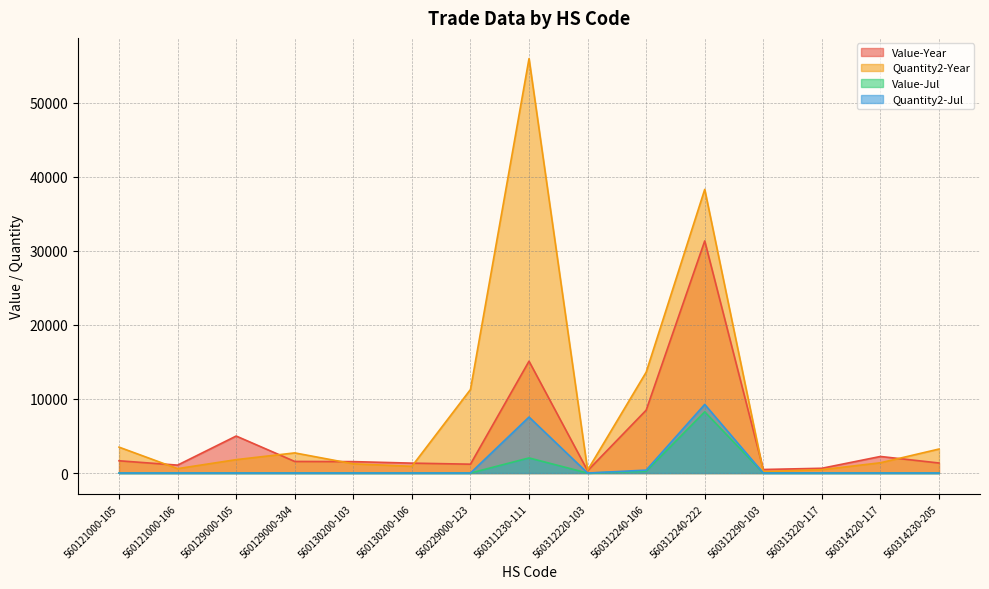

What is the average value of the Quantity2-Jul series?

1149